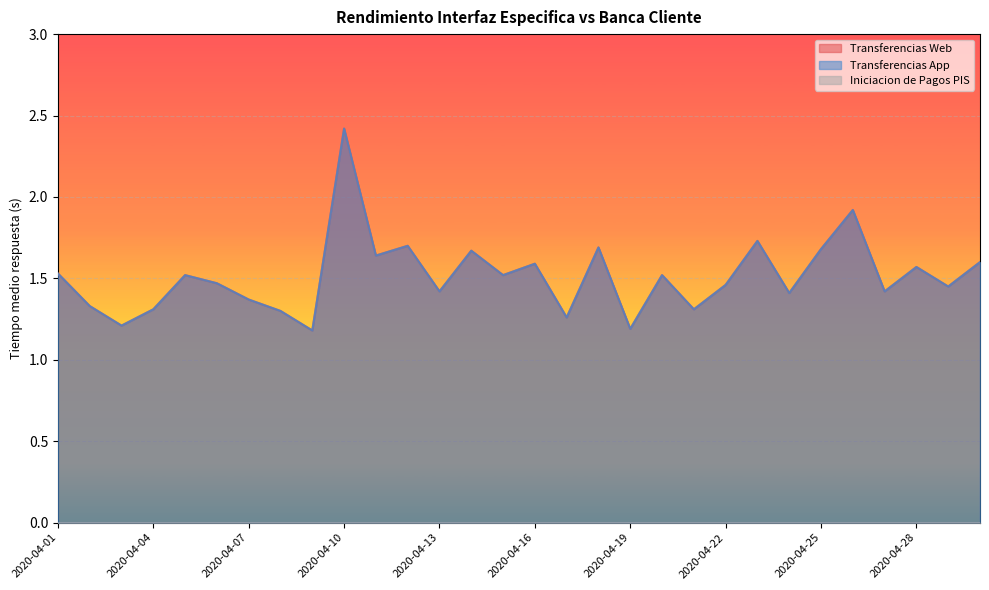

Which series has the largest range (max minus min)?

Transferencias Web